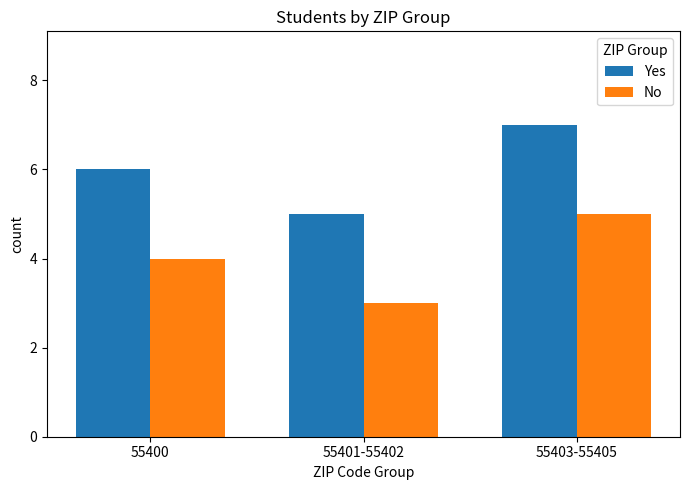

List the series in order of their overall mean, highest first.

Yes, No